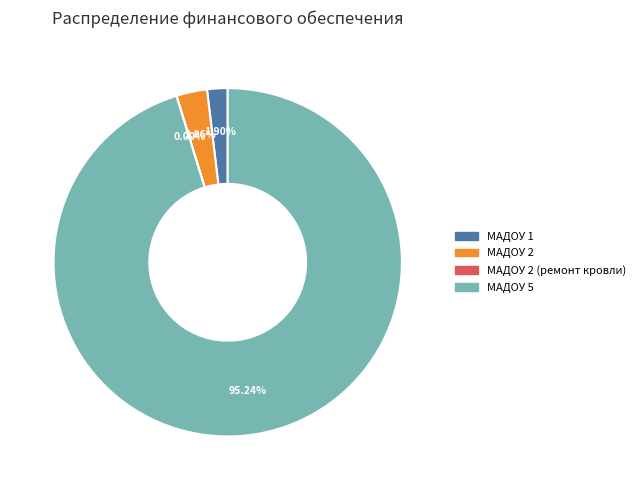

Is there any slice that represents more than half of the pie?

Yes